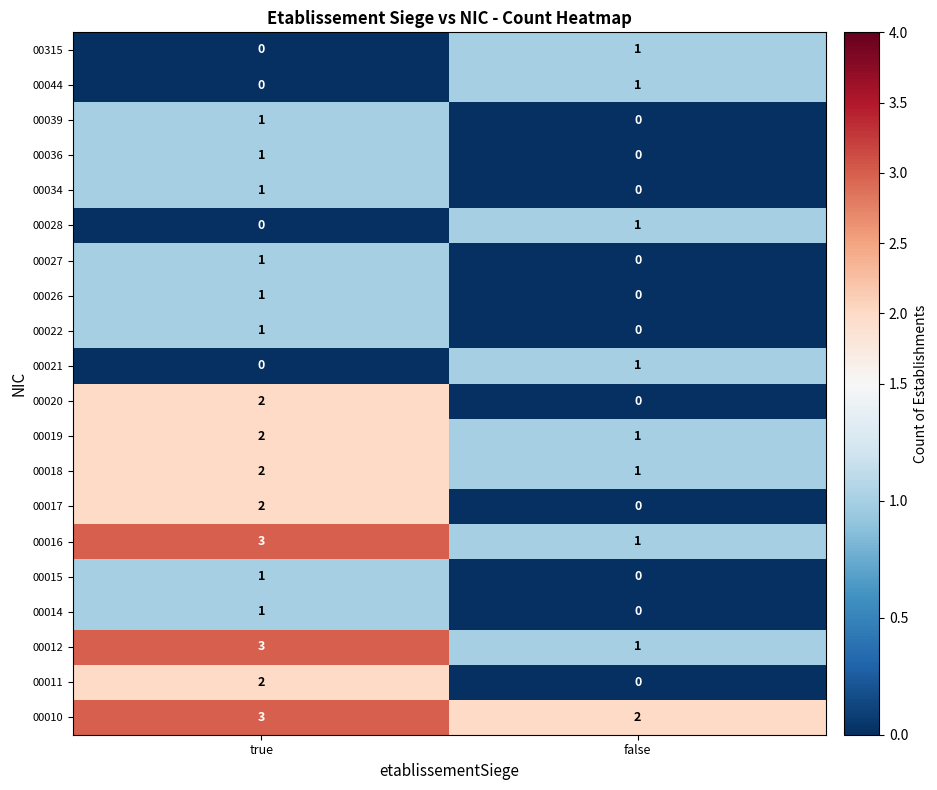

What is the sum of the 00018 values at false and true?

3